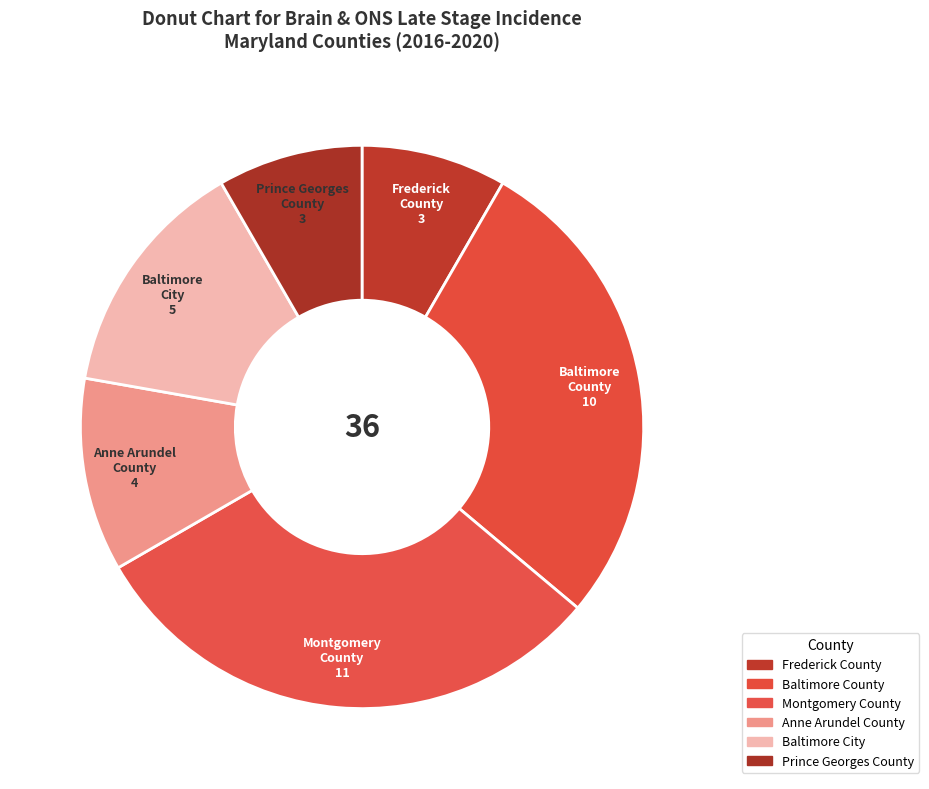

Does any single category account for the majority?

No